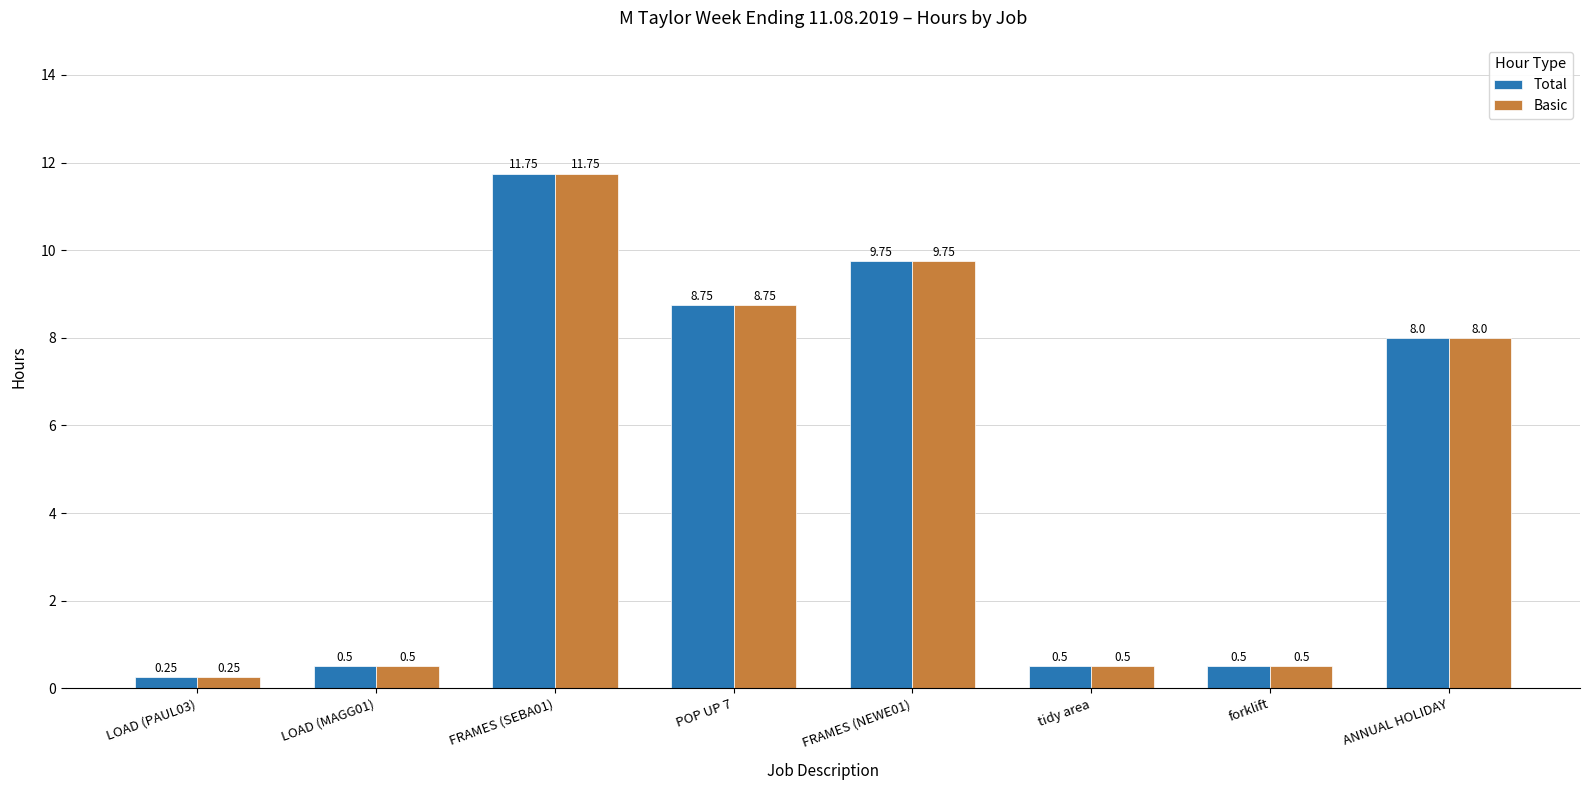

What are all the series names shown in the legend?

Total, Basic